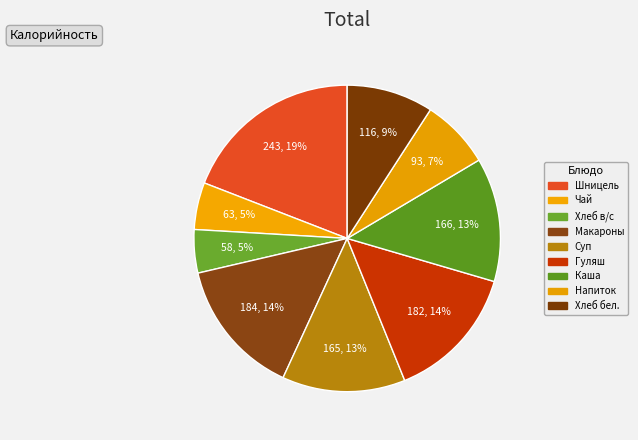

How many segments does this pie chart have?

9